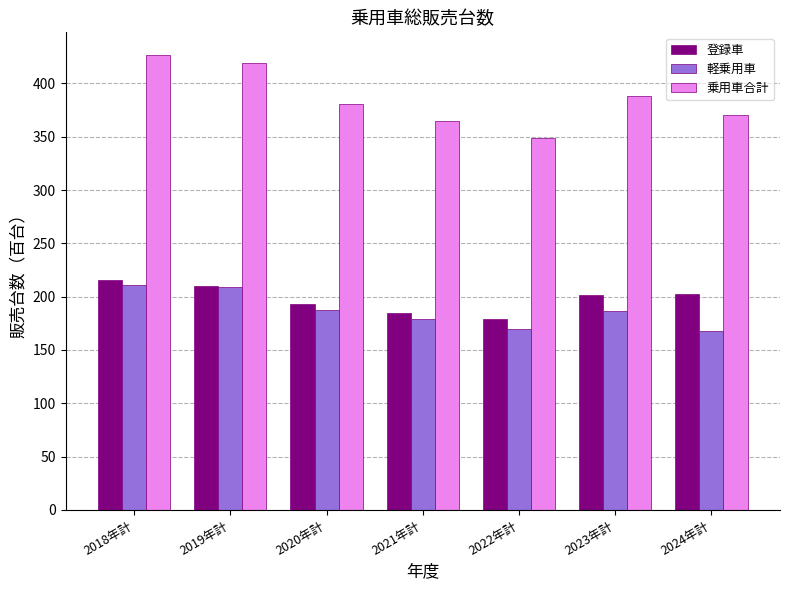

Which series changed the most between 2020年計 and 2021年計?

乗用車合計